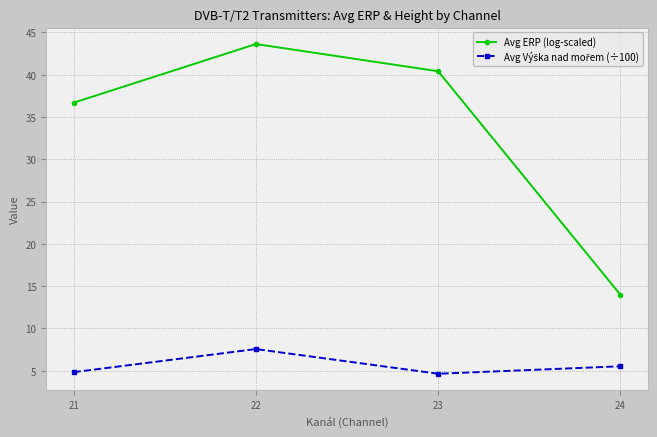

What is the difference between the highest and lowest values at 21?

31.9